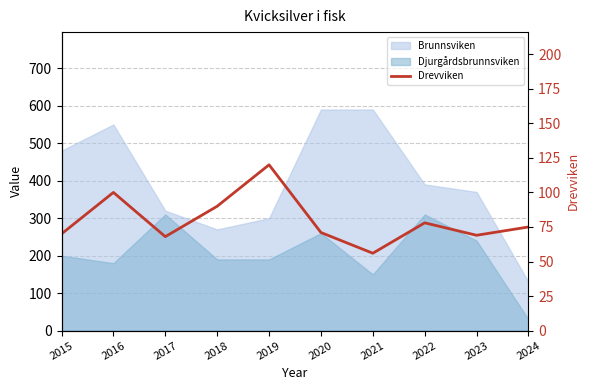

At which category does the data reach its first local valley?

2017